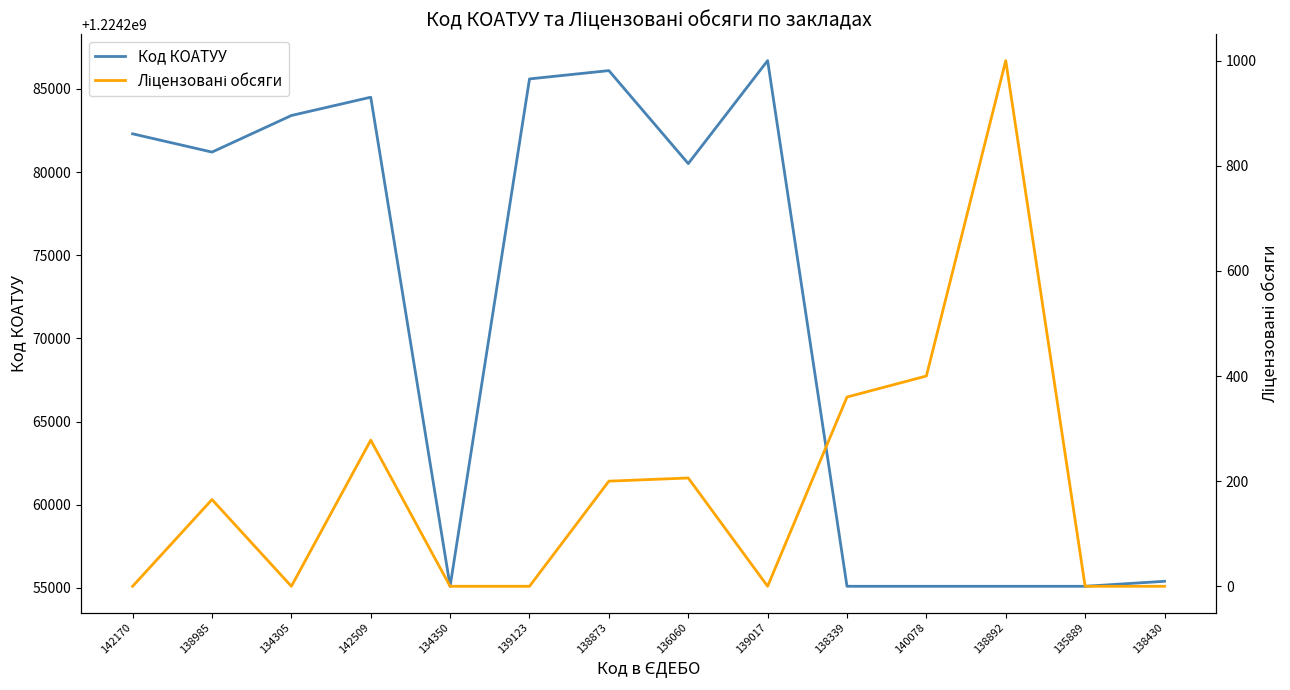

Which series has the largest total across all categories?

Код КОАТУУ